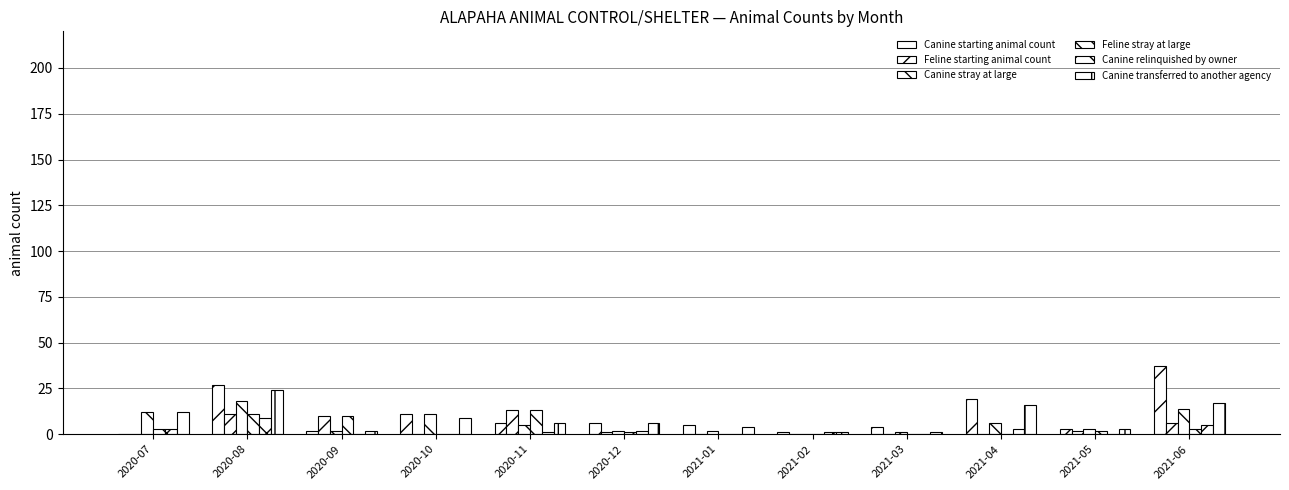

What position from the left is 2020-08?

2